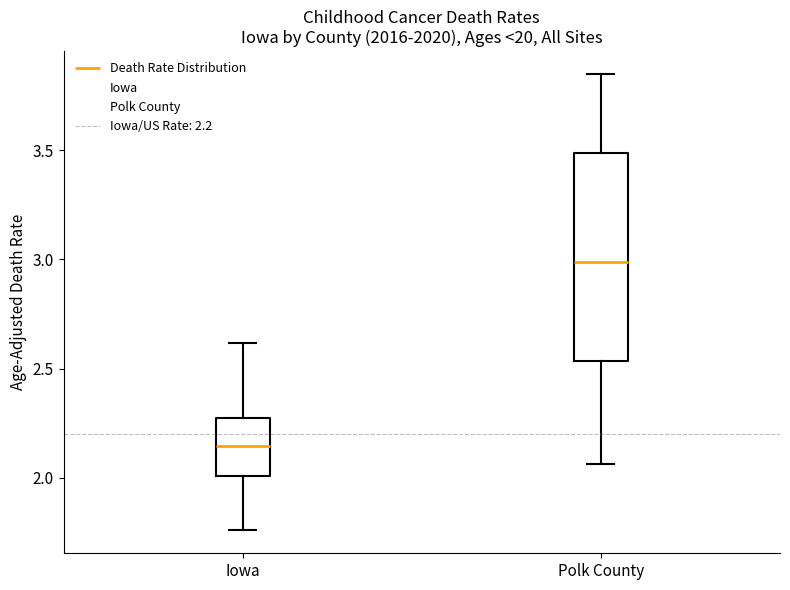

Where is the upper edge of the box for Polk County on the y-axis? The values are not printed on the chart, so give them approximately, as read against the axis.

3.50